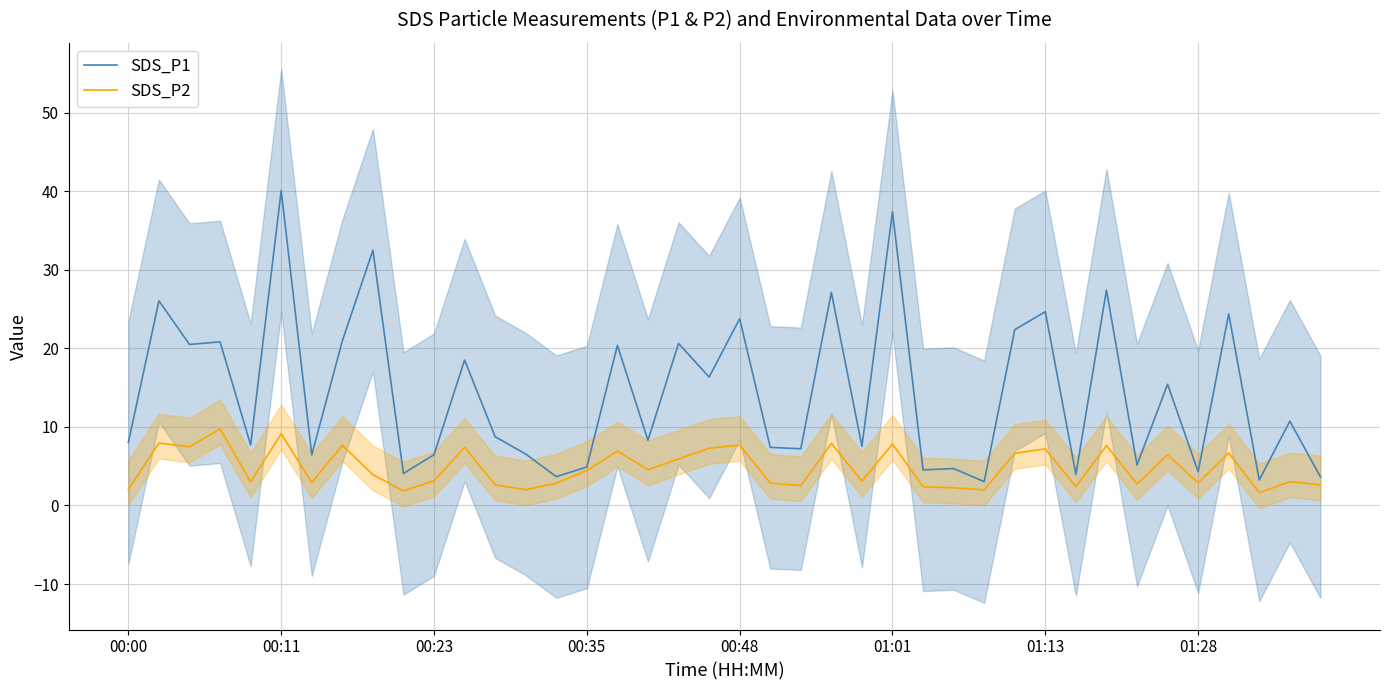

How many data points in SDS_P2 are less than 3?

16